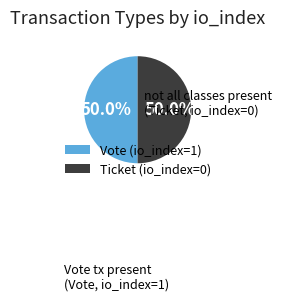

To the nearest percent, what is the difference between the largest and smallest slice percentages?

0%